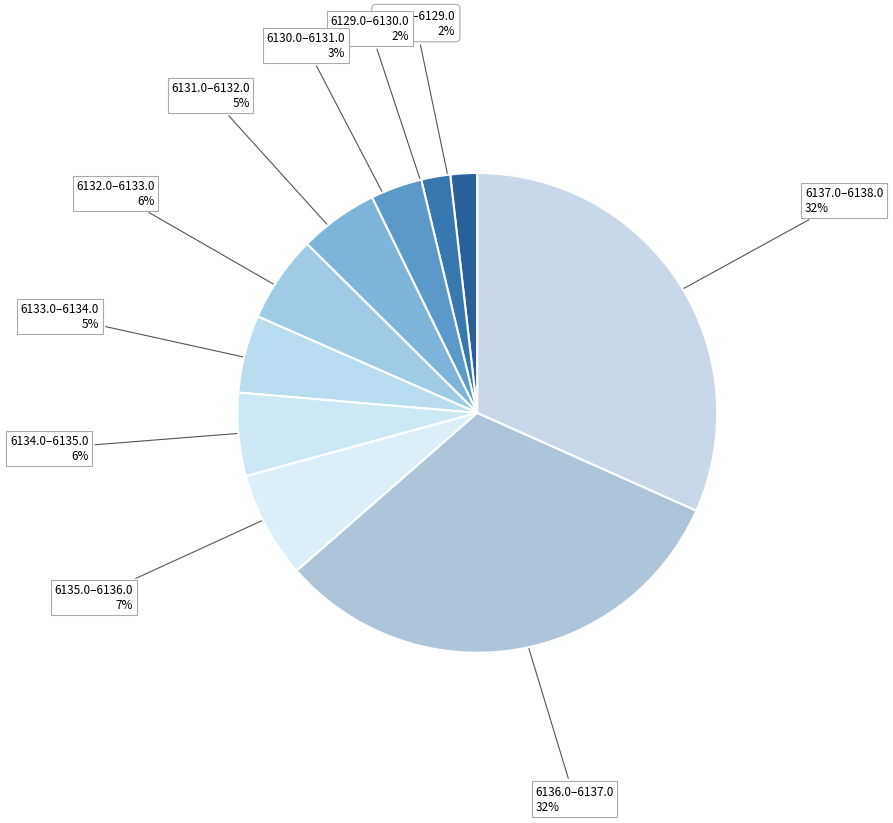

How many segments does this pie chart have?

10